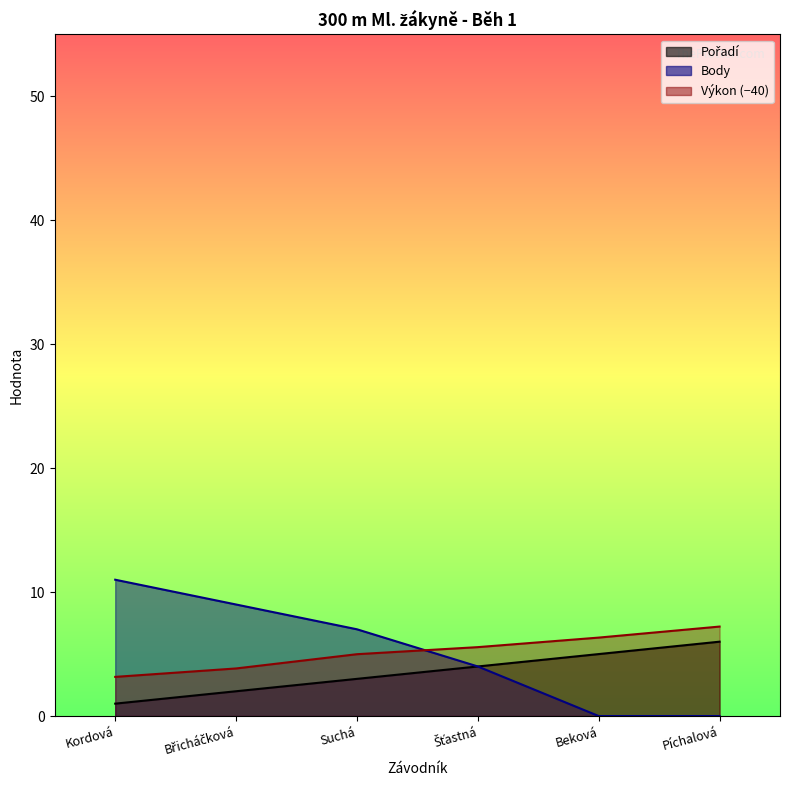

What is the difference between the Body values at Beková and Šťastná?

4.0